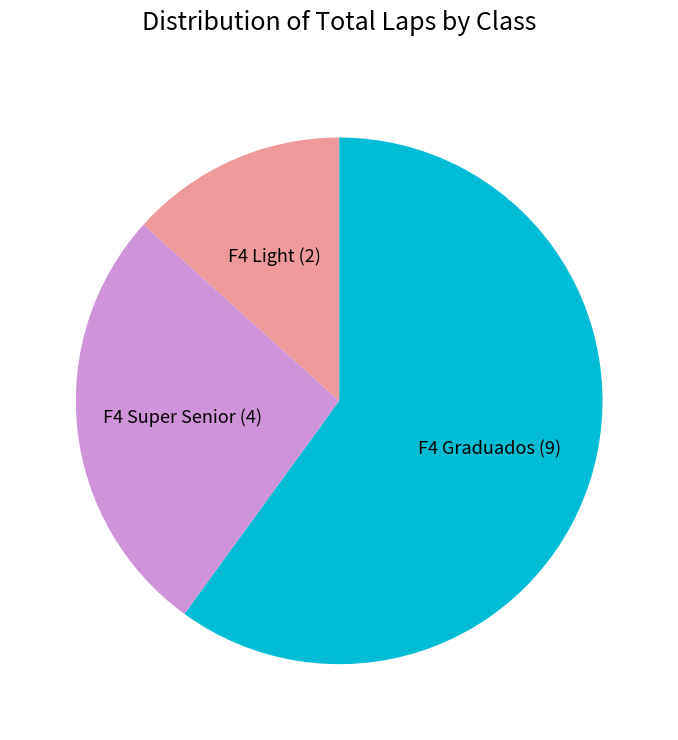

Does F4 Super Senior account for over 50% of the chart?

No